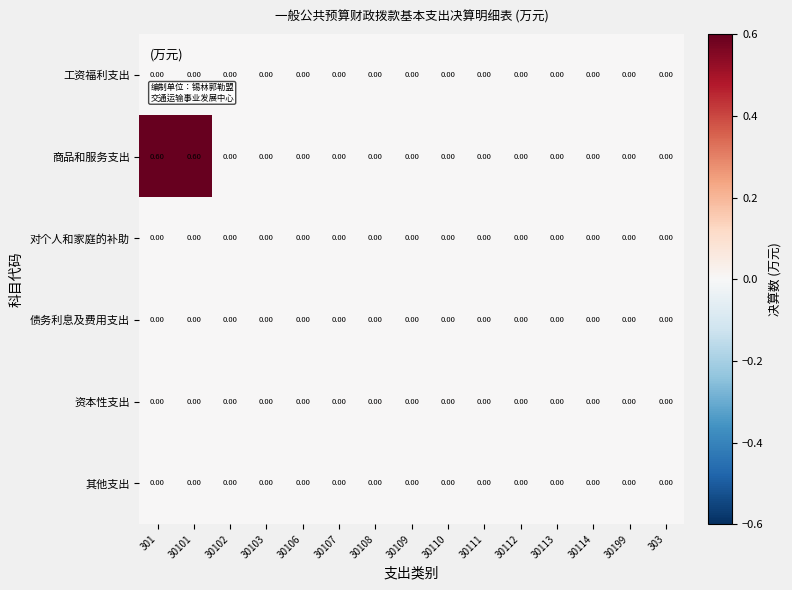

Which series has the largest range (max minus min)?

商品和服务支出